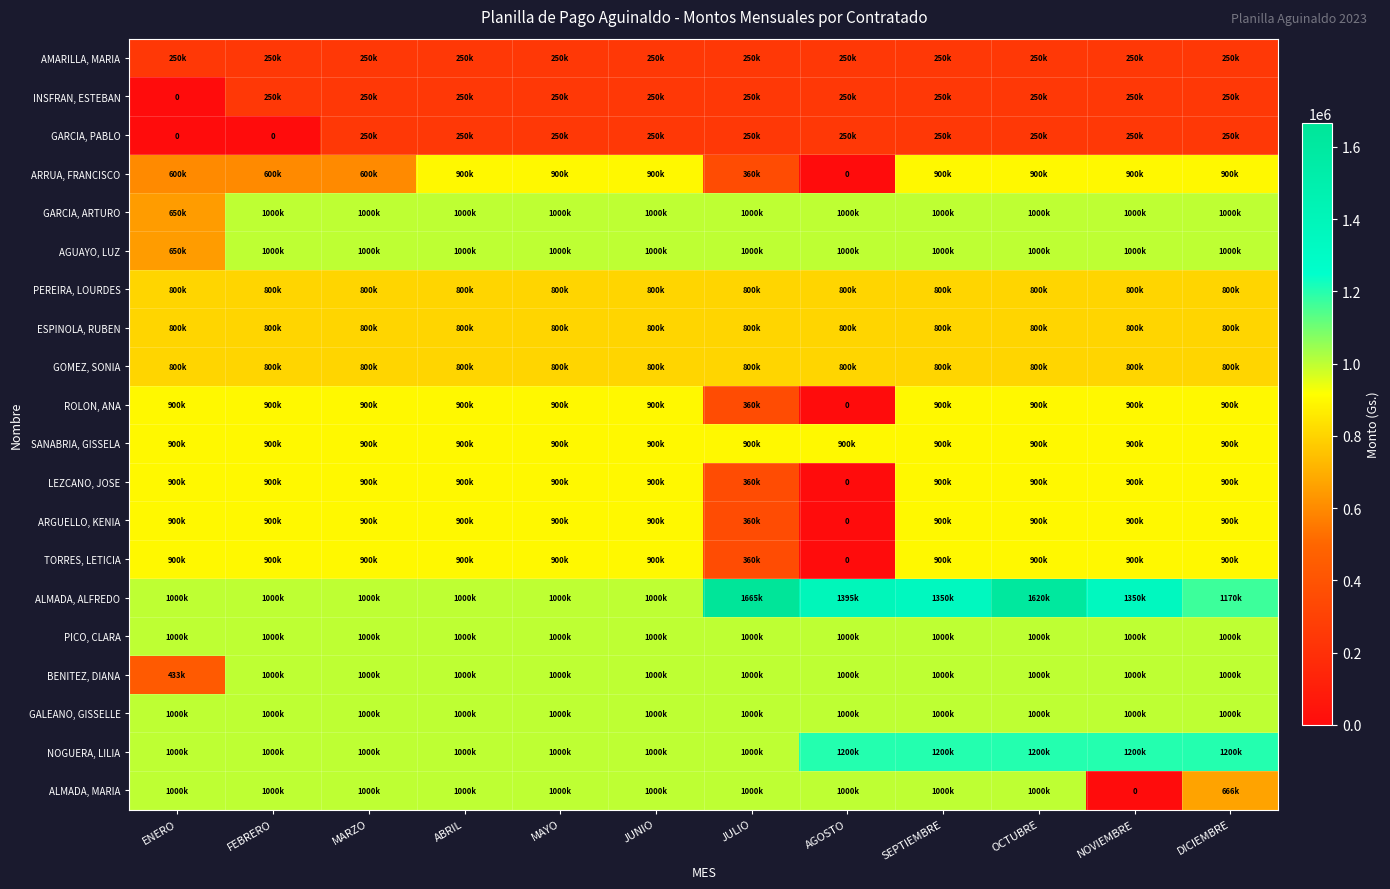

True or false: LEZCANO, JOSE has a value of 900000 at FEBRERO.

True